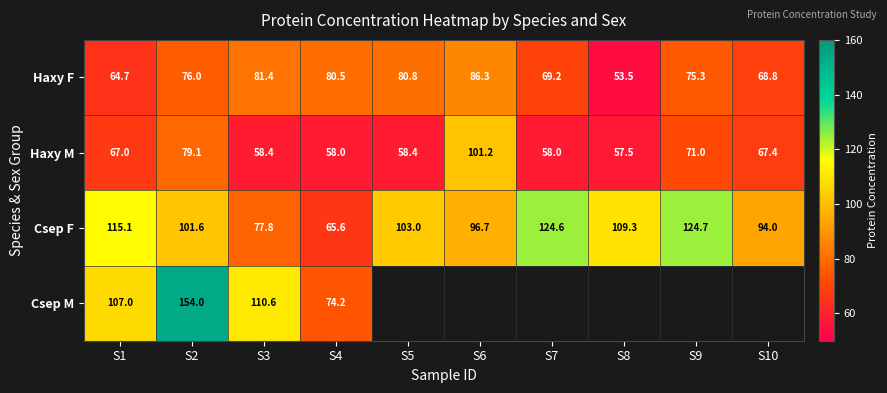

Is the value of Csep F at S9 greater than the value of Haxy M at S10?

Yes